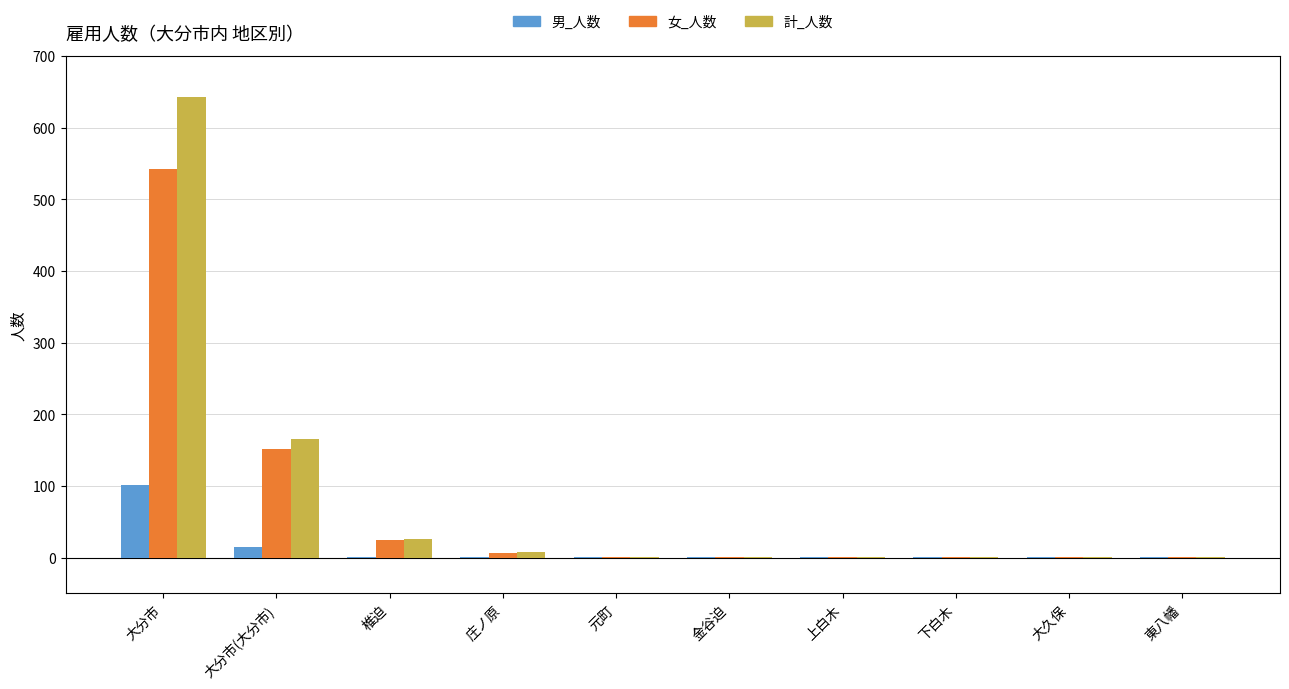

How many groups of bars are there?

10